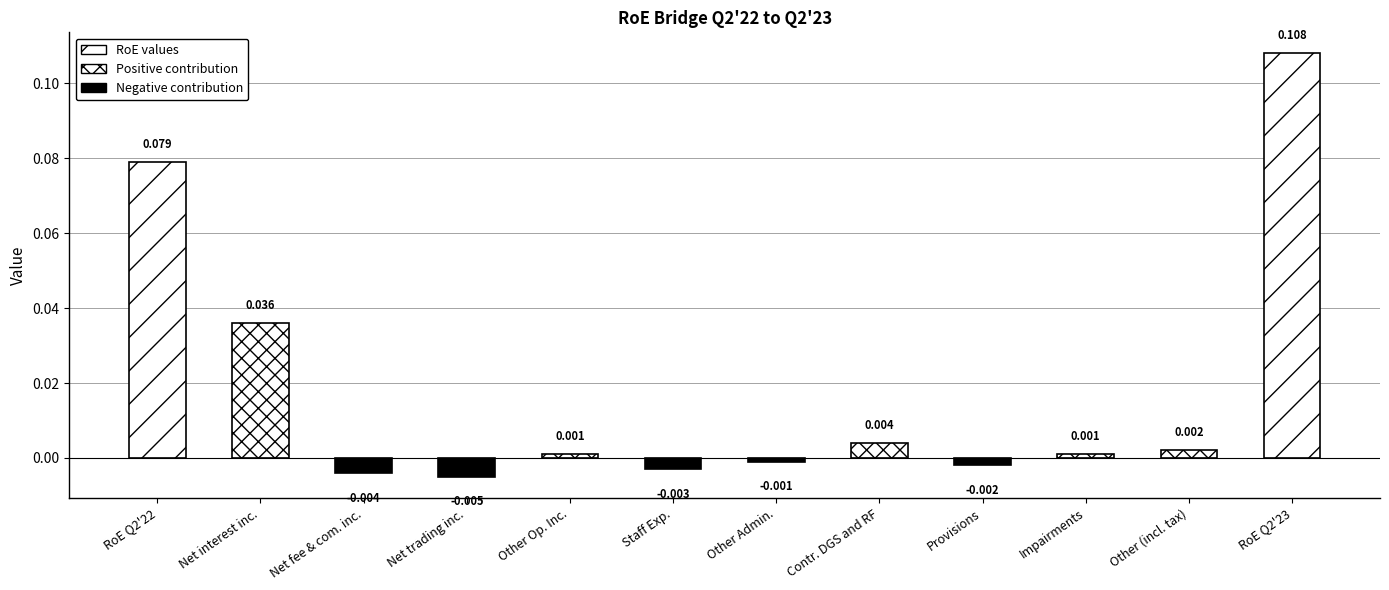

Are the bars horizontal?

No